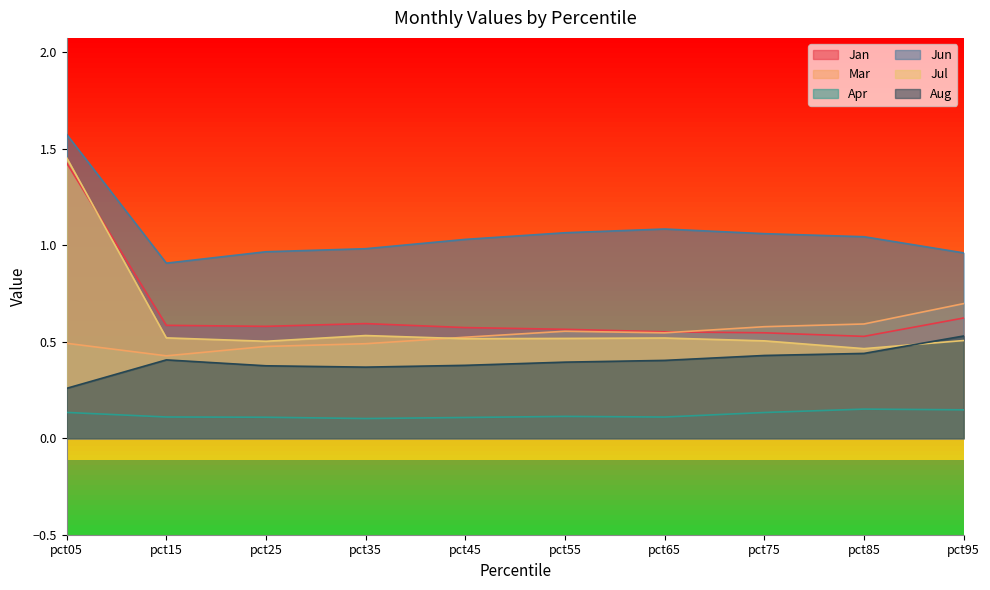

True or false: Jun has a value of 1.0 at pct45.

True